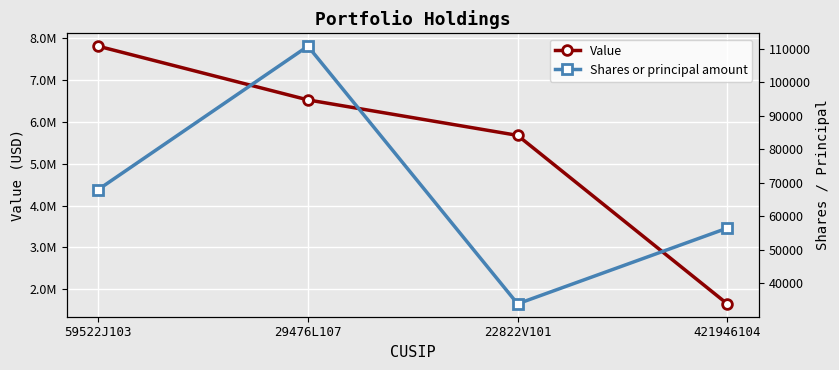

At which category does the chart reach its minimum across all series?

22822V101